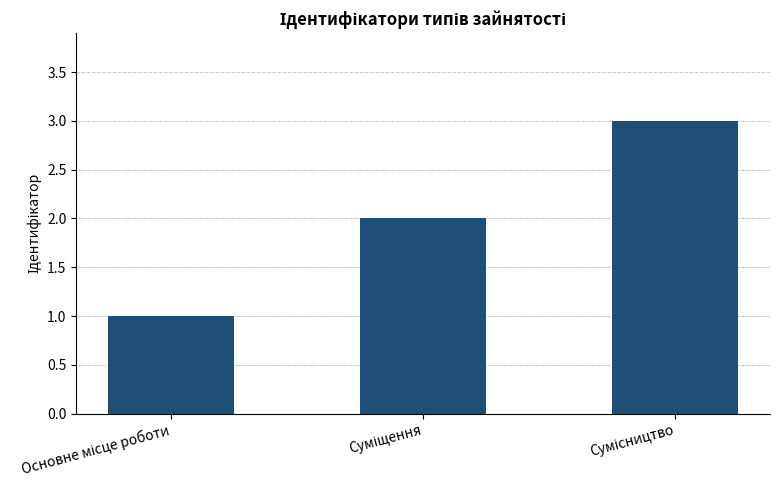

What is the sum of all values?

6